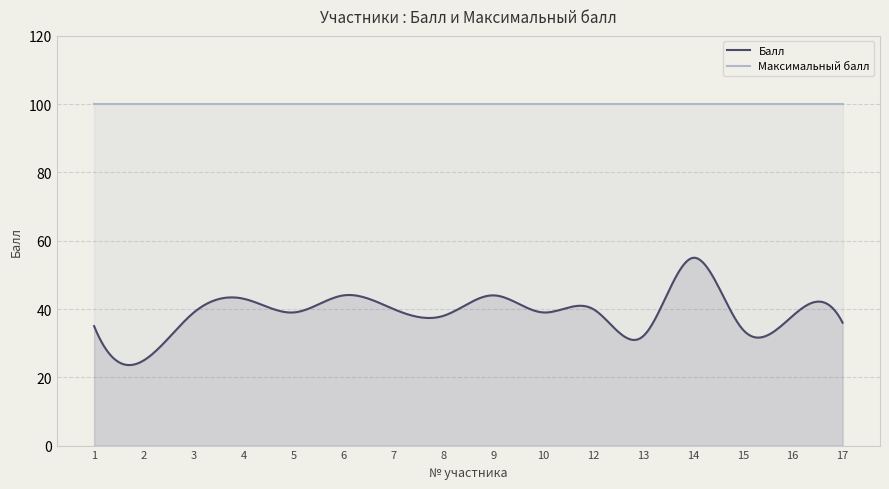

Does the chart have visible grid lines?

Yes